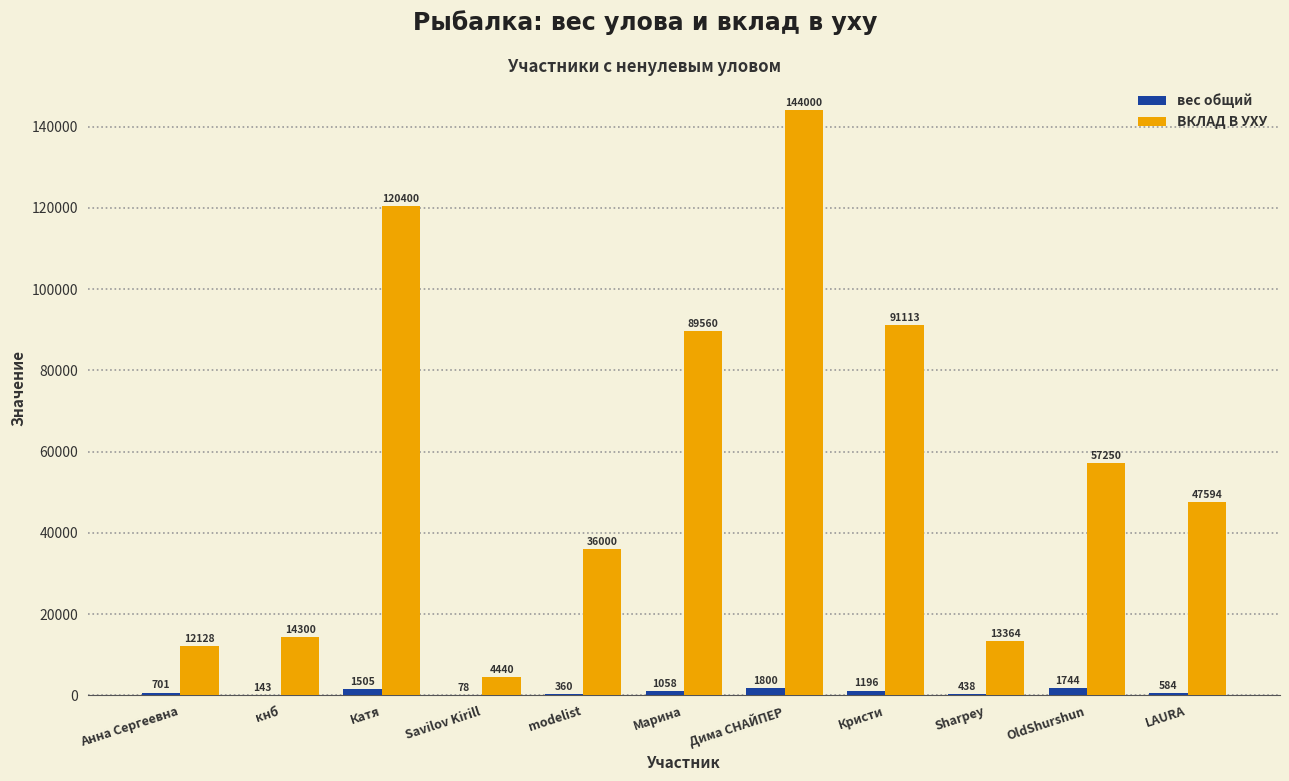

How many distinct data groups are displayed?

2